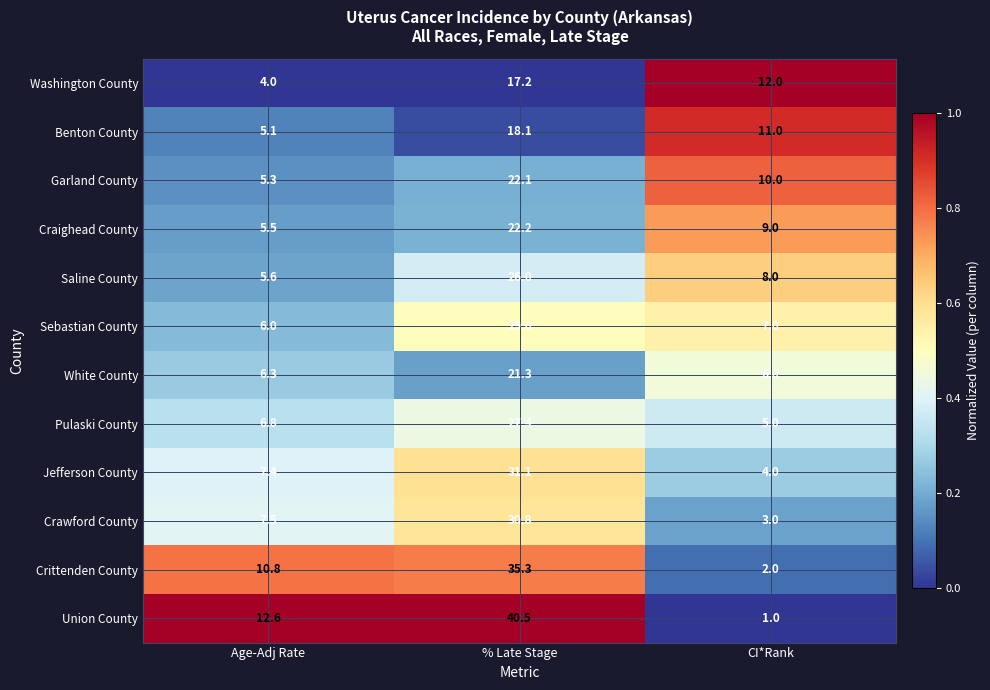

Rank the series at CI*Rank from highest to lowest value.

Washington County, Benton County, Garland County, Craighead County, Saline County, Sebastian County, White County, Pulaski County, Jefferson County, Crawford County, Crittenden County, Union County